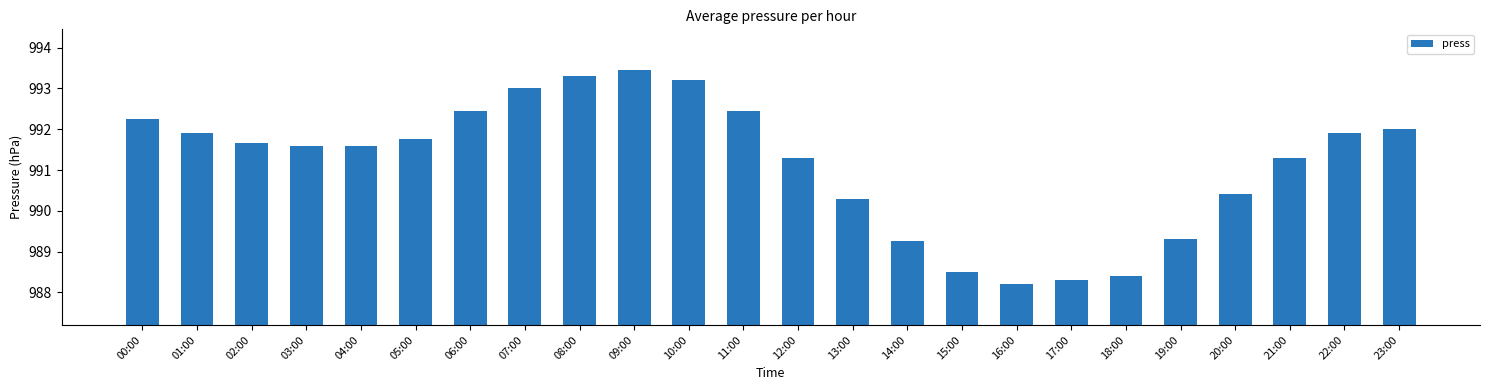

What is the smallest value displayed?

988.2